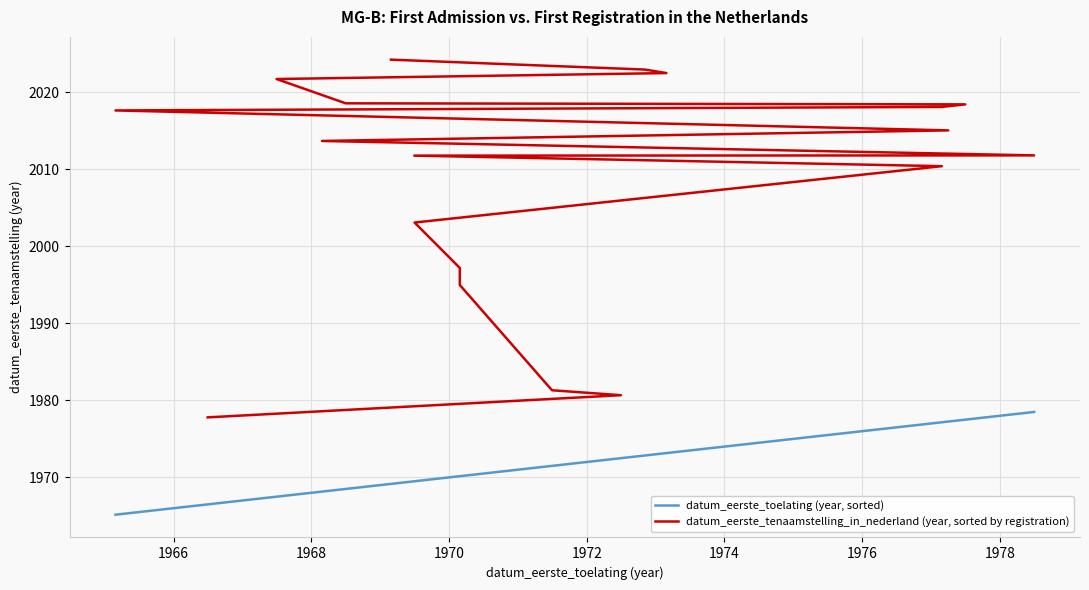

True or false: datum_eerste_tenaamstelling_in_nederland (year, sorted by registration) and datum_eerste_toelating (year, sorted) cross at least once.

False